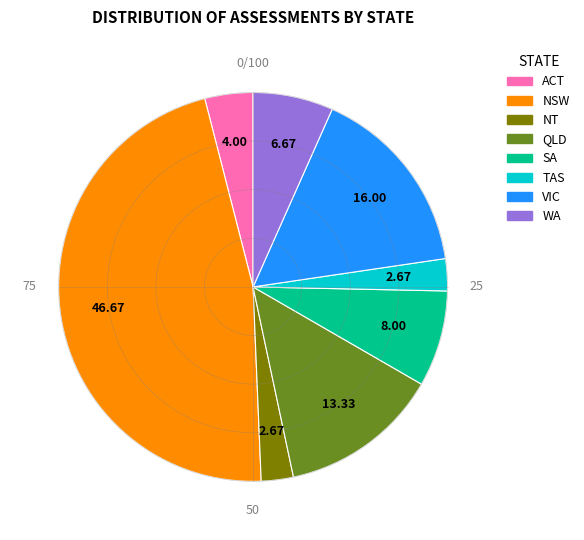

Which slice is the largest?

NSW